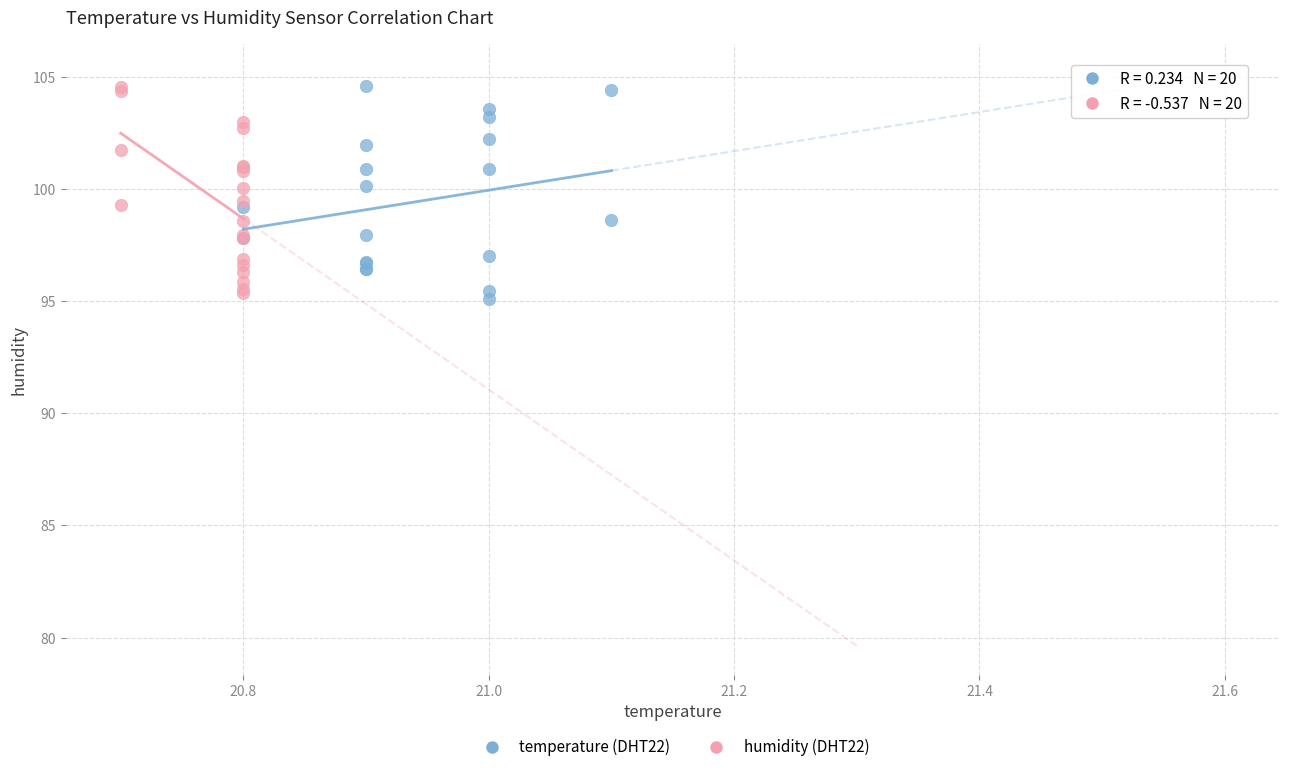

What are all the series names shown in the legend?

temperature (DHT22), humidity (DHT22)